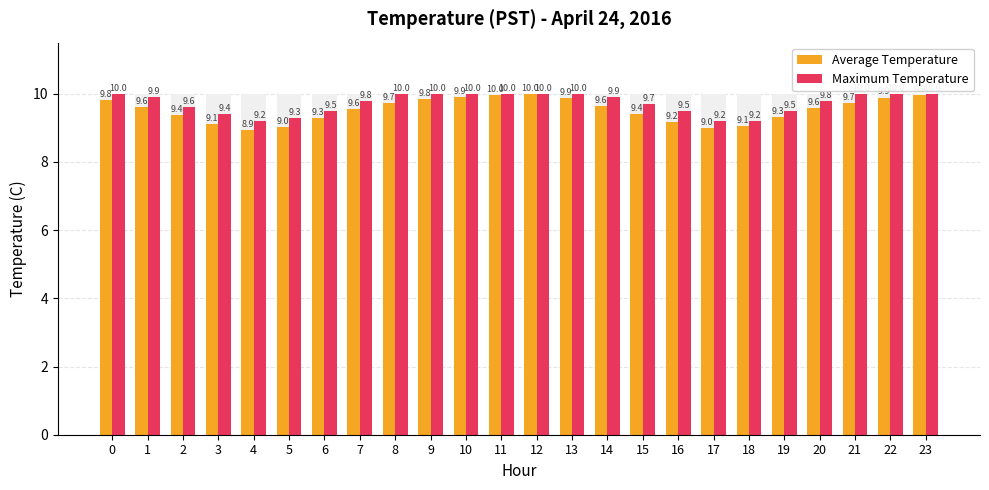

Reading right to left, extract all data points from this chart.

Average Temperature: 23=9.9	22=9.9	21=9.7	20=9.6	19=9.3	18=9.1	17=9.0	16=9.2	15=9.4	14=9.6	13=9.9	12=10.0	11=10.0	10=9.9	9=9.8	8=9.7	7=9.6	6=9.3	5=9.0	4=8.9	3=9.1	2=9.4	1=9.6	0=9.8
Maximum Temperature: 23=10.0	22=10.0	21=10.0	20=9.8	19=9.5	18=9.2	17=9.2	16=9.5	15=9.7	14=9.9	13=10.0	12=10.0	11=10.0	10=10.0	9=10.0	8=10.0	7=9.8	6=9.5	5=9.3	4=9.2	3=9.4	2=9.6	1=9.9	0=10.0